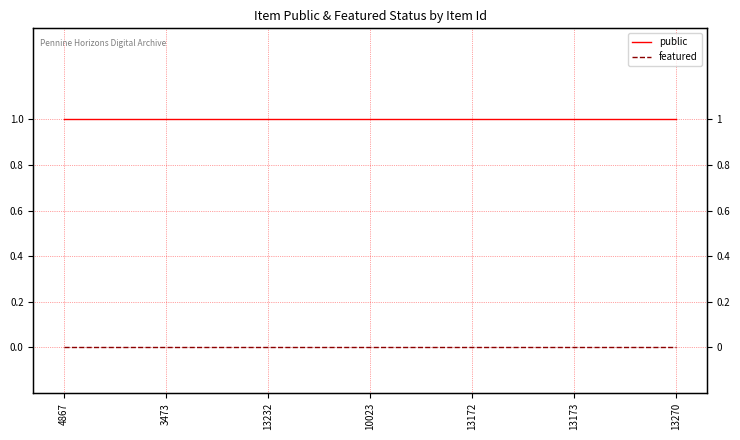

Which has a higher value, 4867 or 13232?

4867